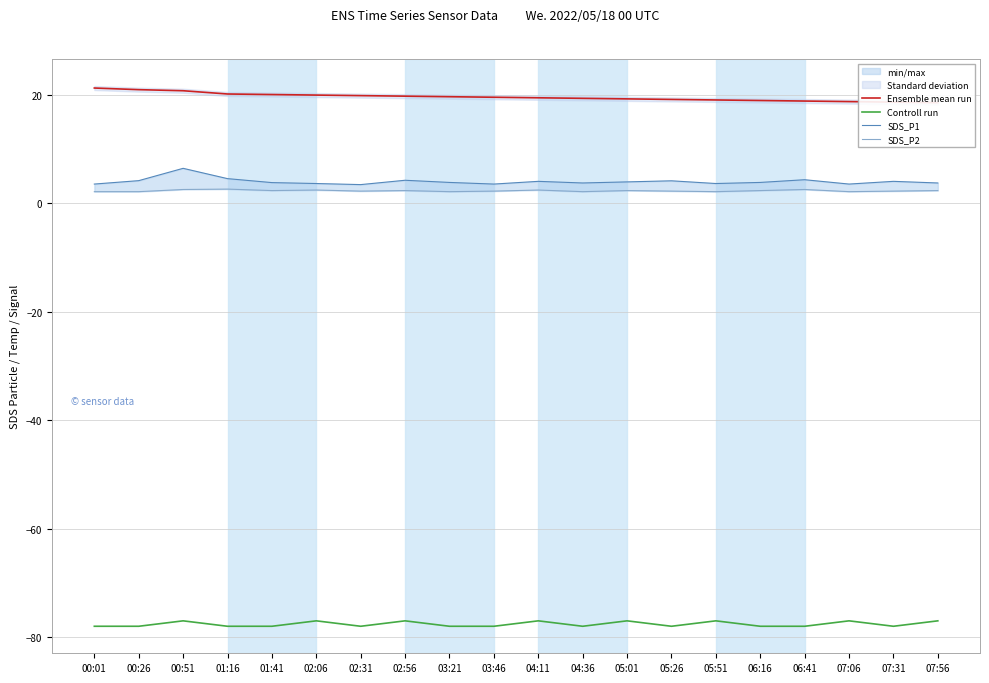

How many data points does each series have?

20